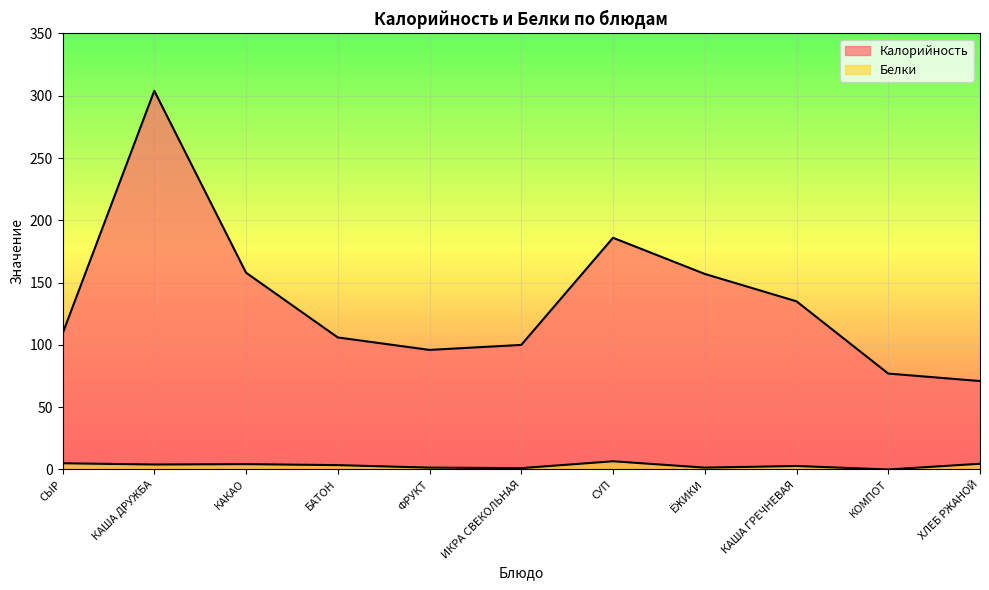

How many data points in Калорийность are less than 109?

5